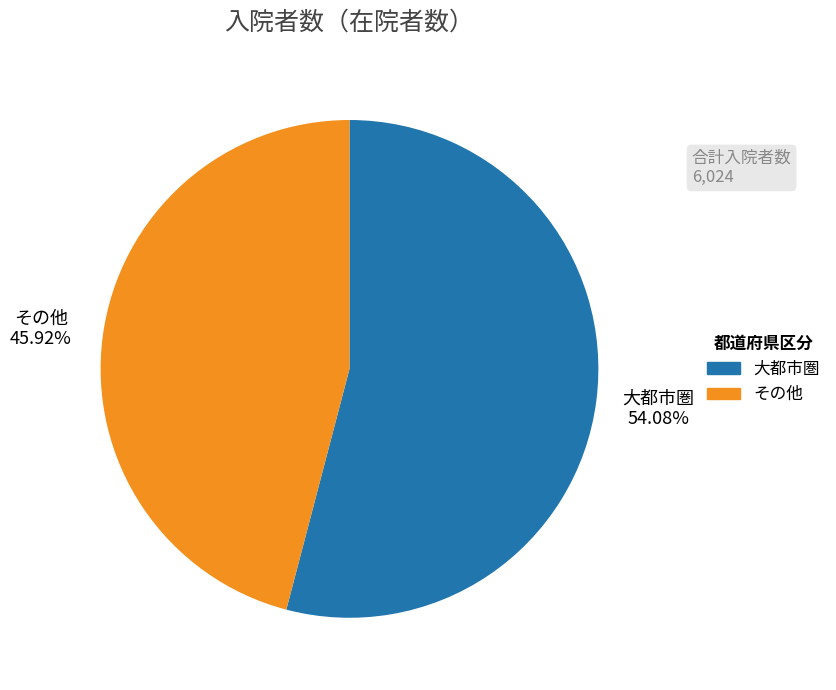

Which slice is the largest?

大都市圏